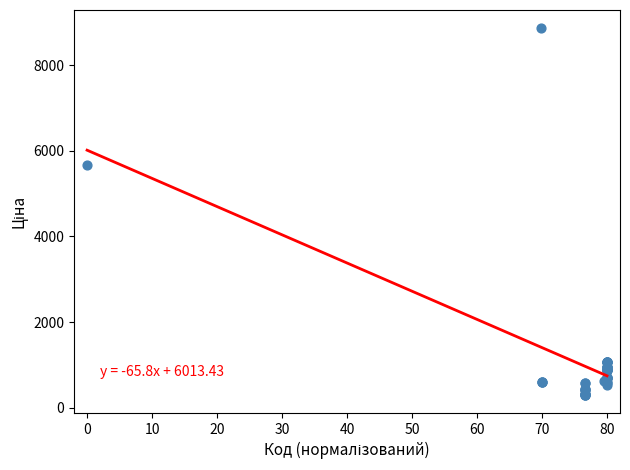

What Y value in the scatter plot is closest to 4583?

5673.8